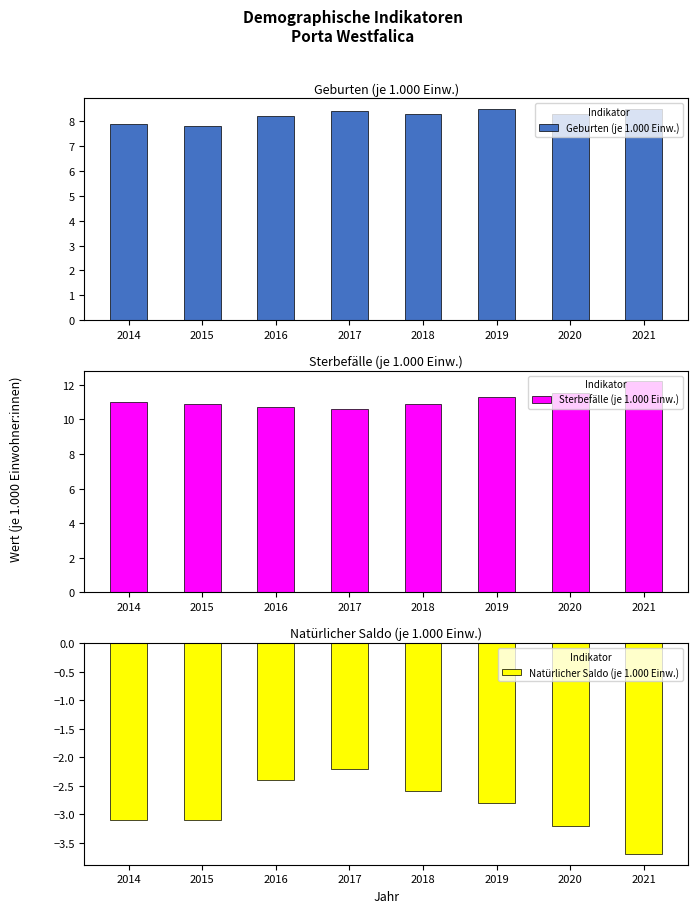

How many bars are there in total?

24